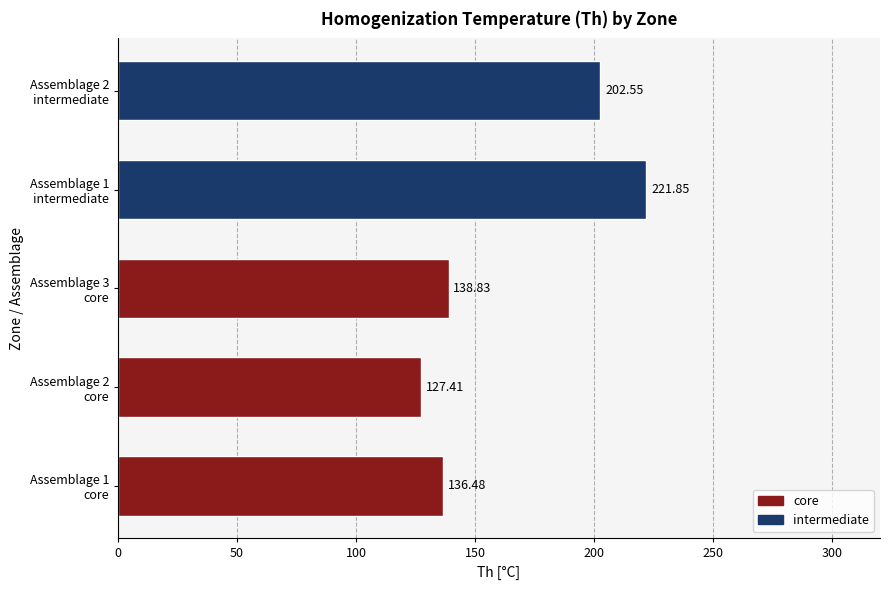

At which category does the chart reach its minimum across all series?

Assemblage 2
core